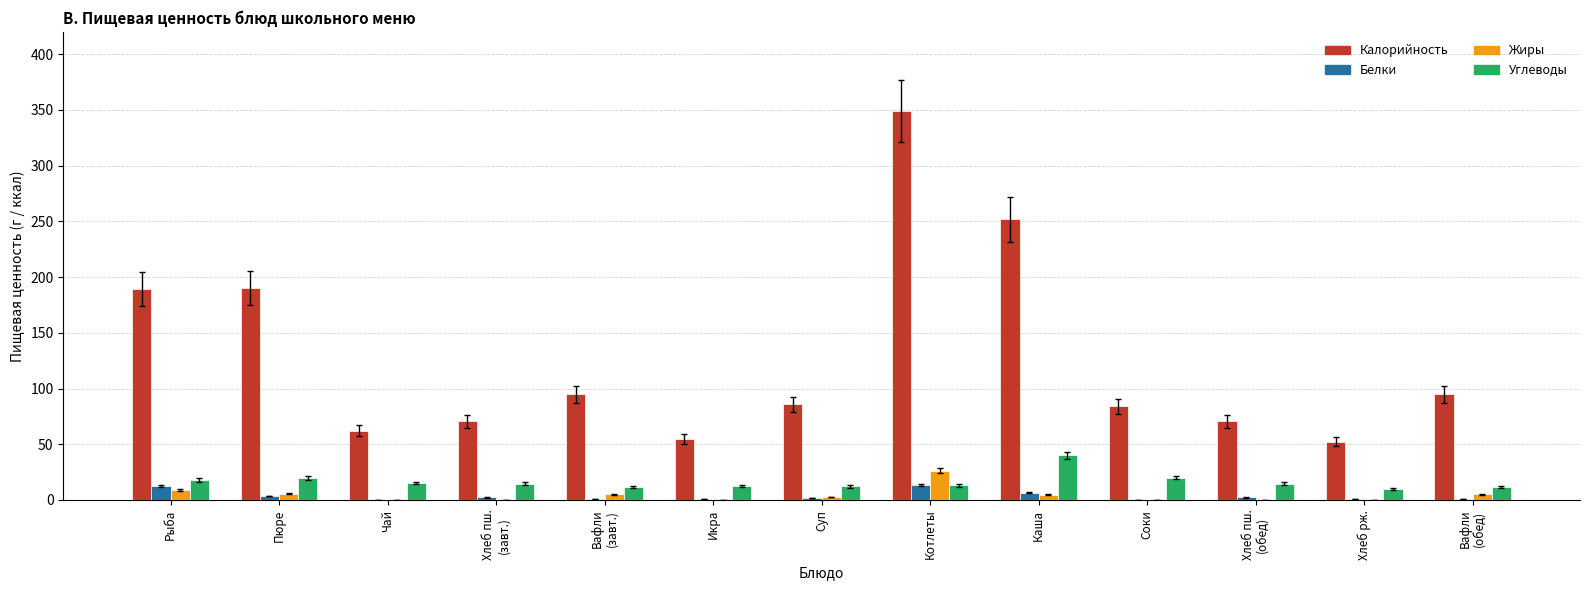

What is the sum of all Жиры values?

58.9